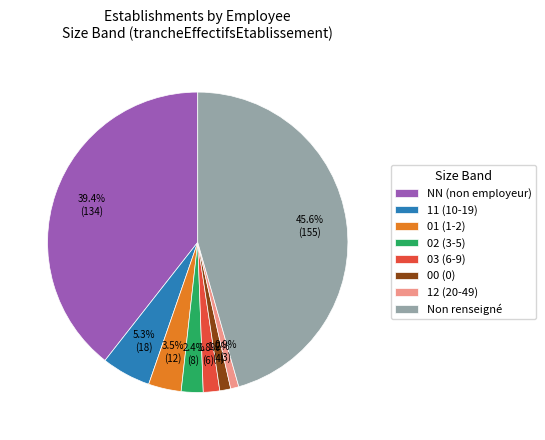

Combined, what portion of the pie is NN (non employeur) and 00 (0)?

40.6%